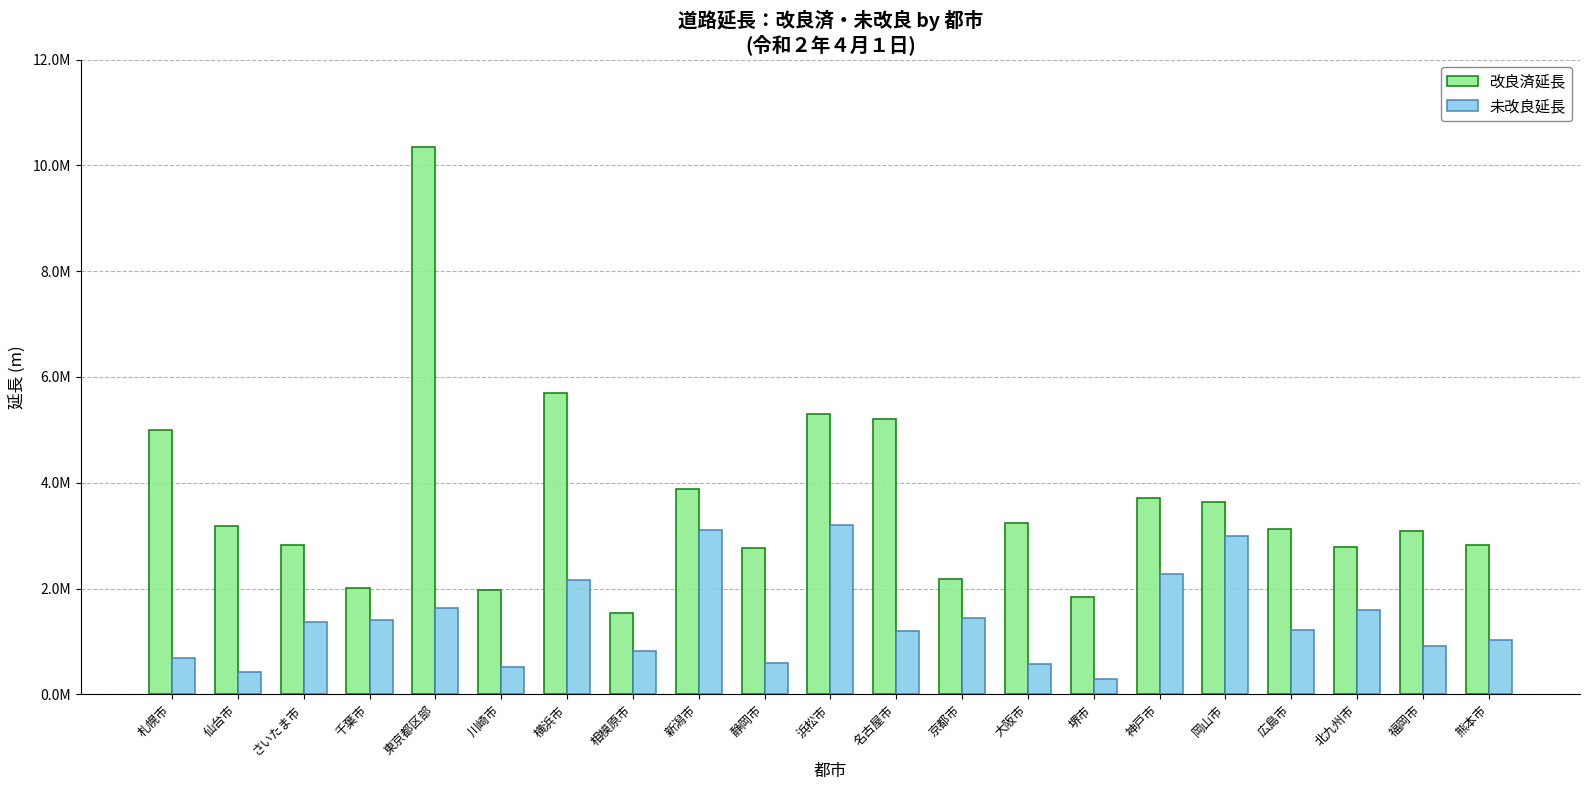

Are the bars grouped side by side (vs. stacked)?

Yes